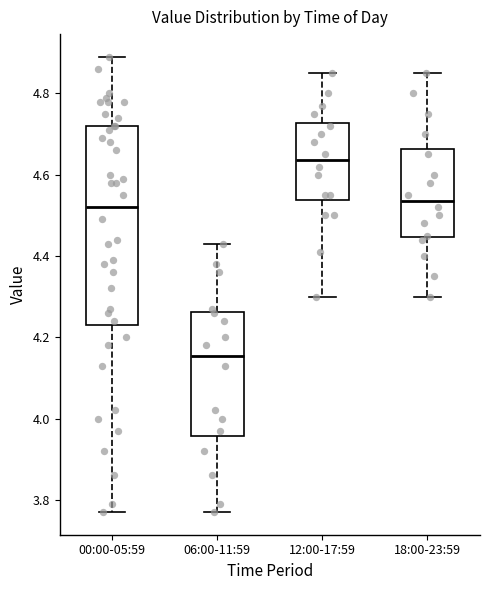

Reading left to right, read every box against the y-axis: the position of its median line, the range the box covers, and the ends of its whiskers. The values are not printed on the chart, so give them approximately, as read against the axis.

00:00-05:59: median 4.52, box 4.24 to 4.72, whiskers 3.78 to 4.90
06:00-11:59: median 4.16, box 3.96 to 4.26, whiskers 3.78 to 4.44
12:00-17:59: median 4.64, box 4.54 to 4.72, whiskers 4.30 to 4.86
18:00-23:59: median 4.54, box 4.44 to 4.66, whiskers 4.30 to 4.86